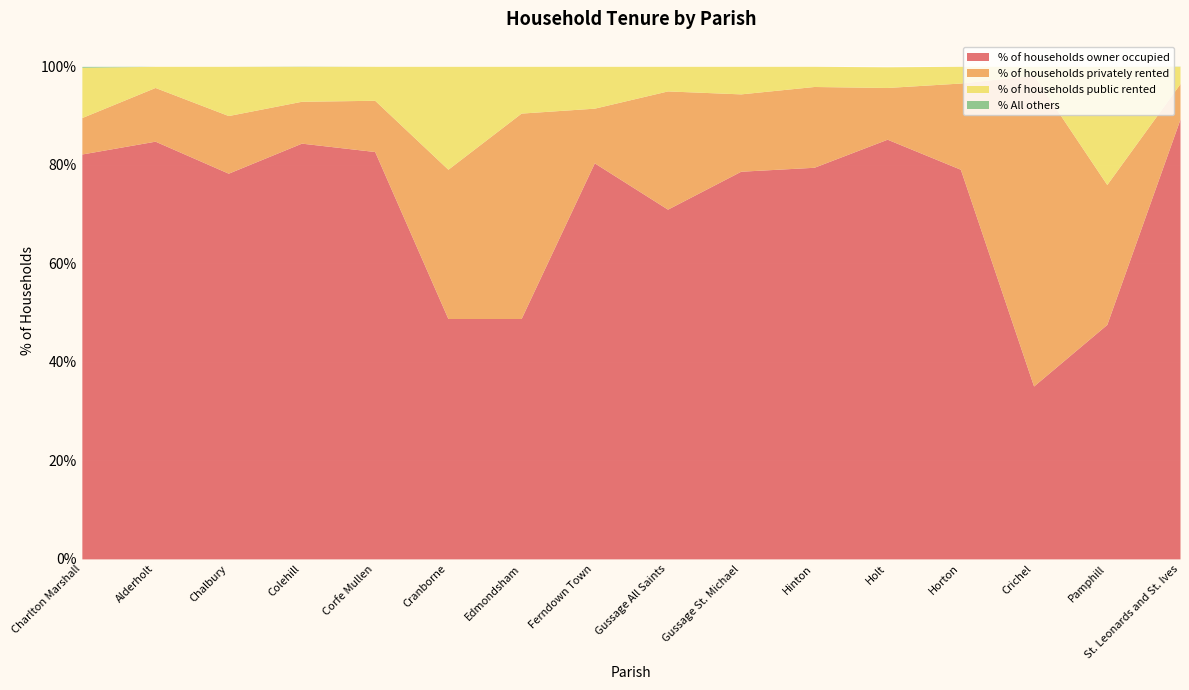

List the series in order of their peak value, lowest first.

% All others, % of households public rented, % of households privately rented, % of households owner occupied